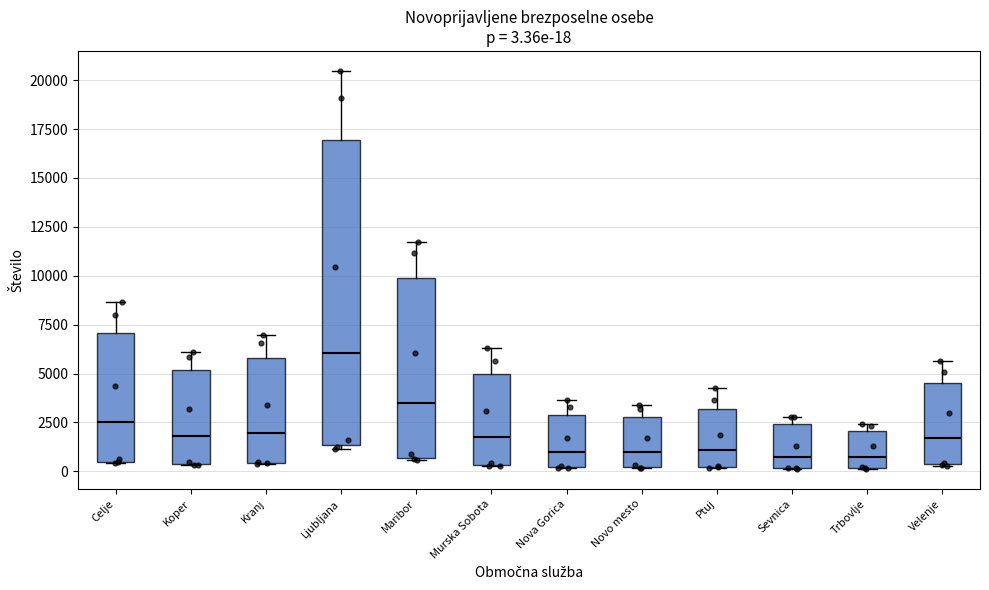

Which box has the highest median line?

Ljubljana